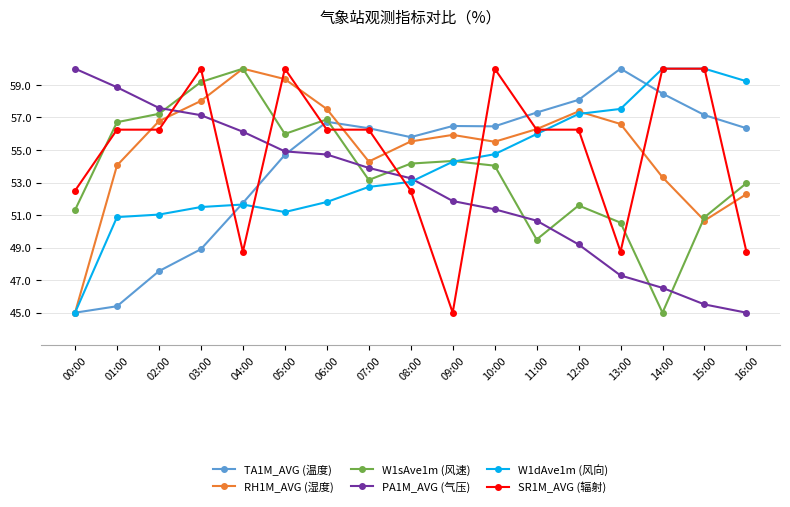

Does the chart have visible grid lines?

Yes